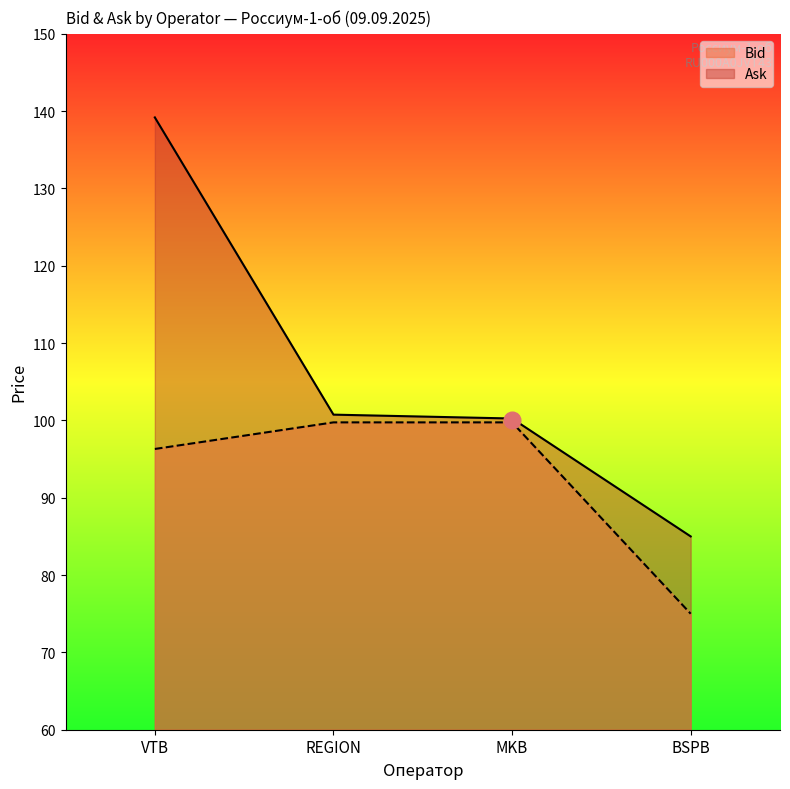

What is the label of the 1st point from the left?

VTB